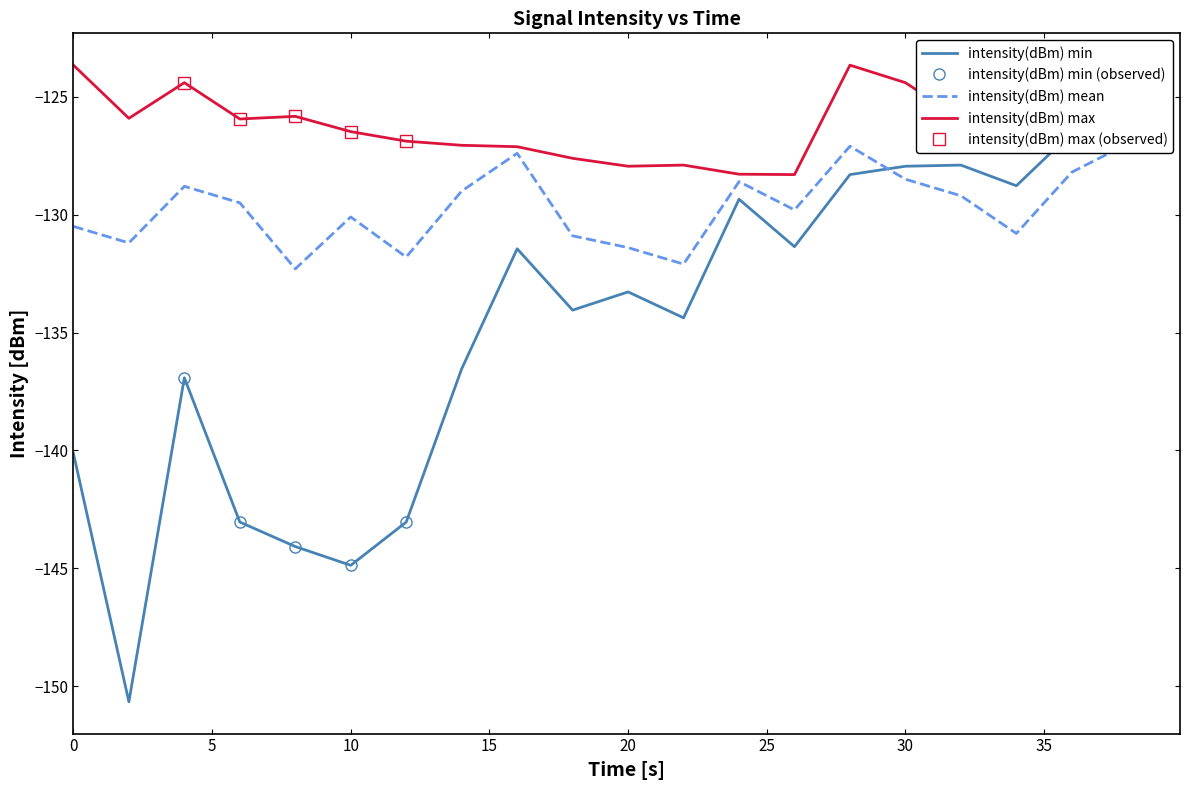

True or false: intensity(dBm) max has more than 2 interior local peaks.

True